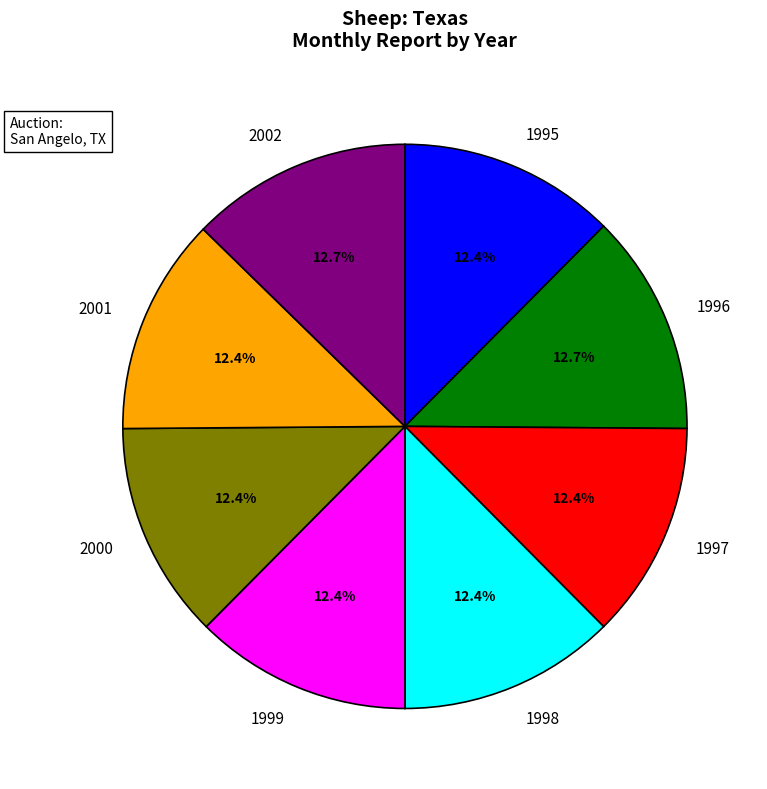

Approximately how many times larger is the value at 1996 compared to 1999?

1.0